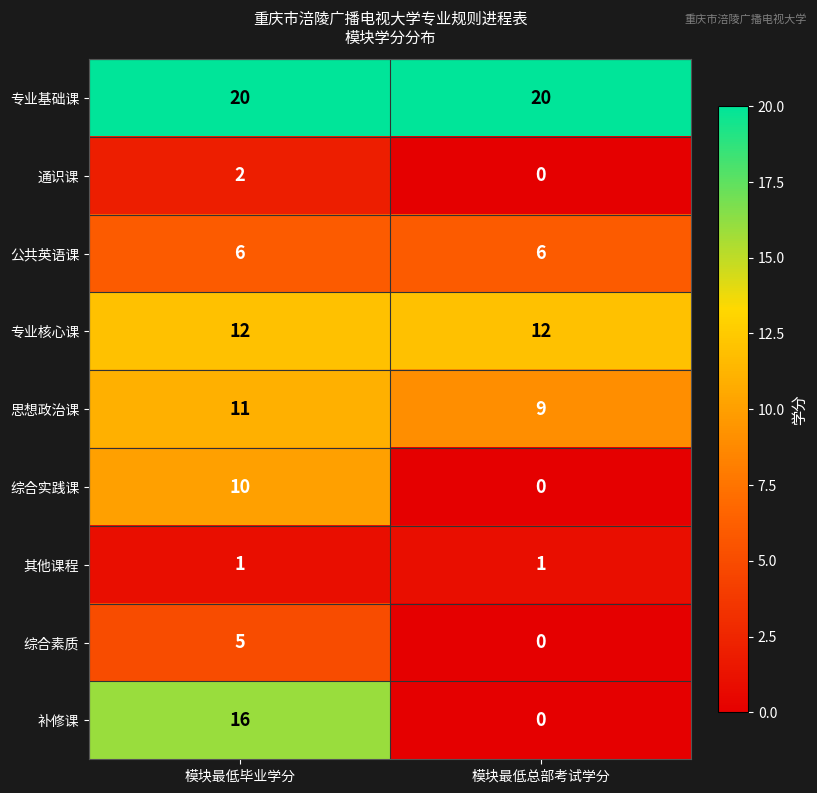

What is the average value of the 补修课 series?

8